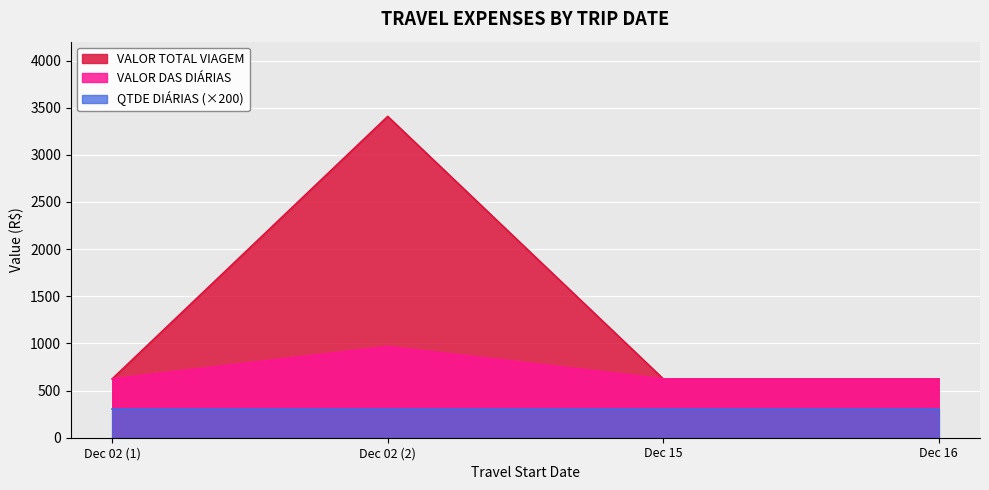

What is the minimum value shown in the chart?

300.0